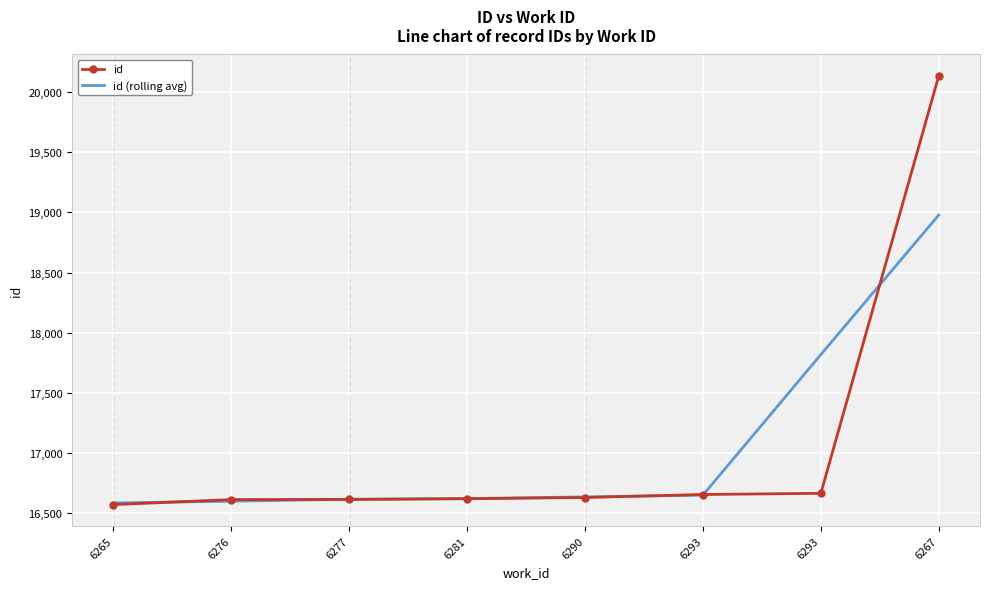

List the labels in order of id value, largest first.

6267, 6293, 6293, 6290, 6281, 6277, 6276, 6265